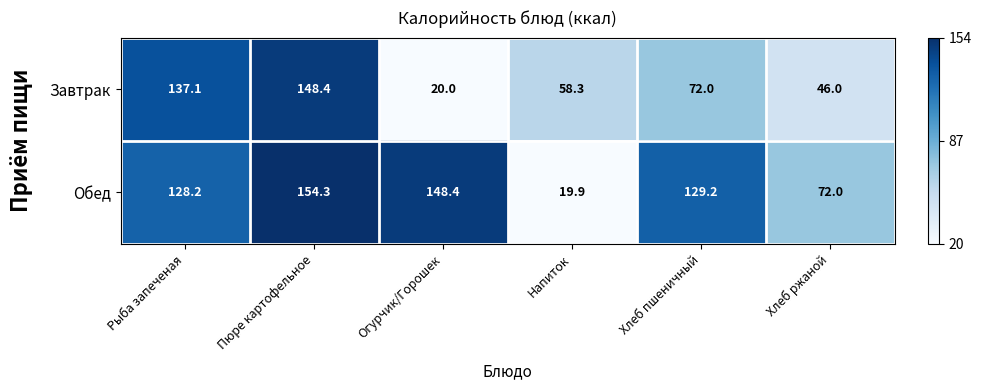

Is the value of Завтрак at Напиток greater than the value of Обед at Огурчик/Горошек?

No